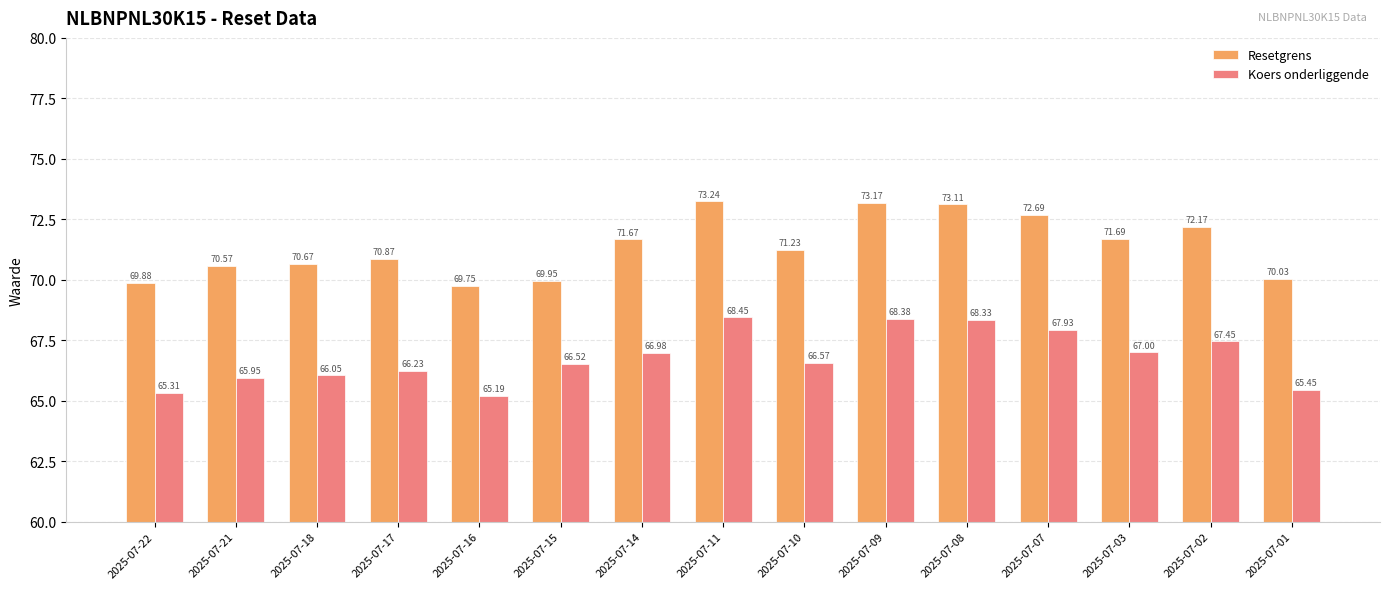

At which category is the sum across all series the highest?

2025-07-11